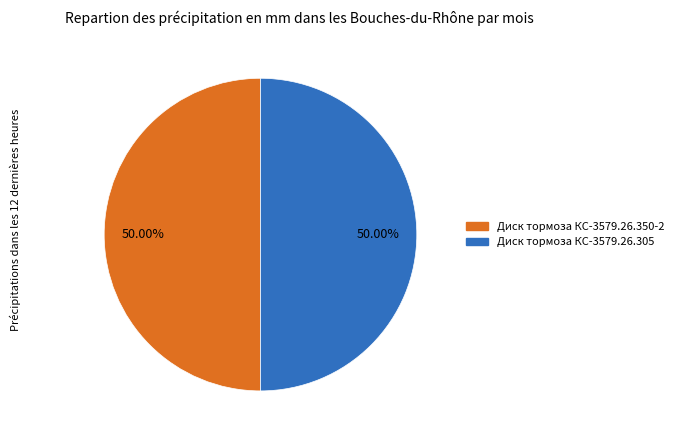

Approximately how many times larger is the value at Диск тормоза КС-3579.26.350-2 compared to Диск тормоза КС-3579.26.305?

1.0